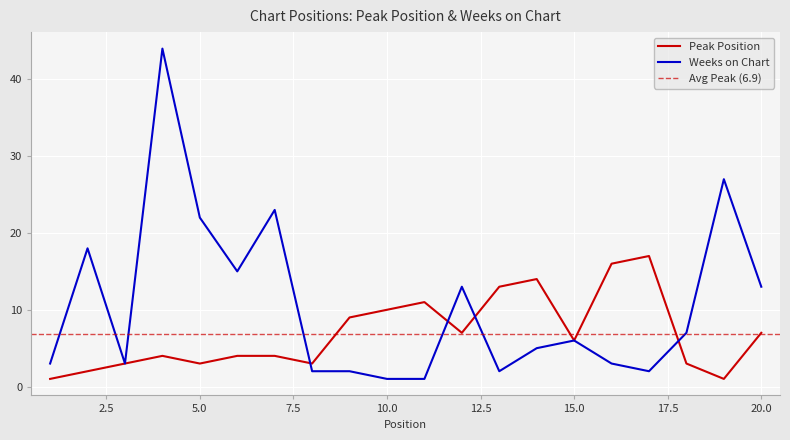

How many lines are shown in the chart?

2